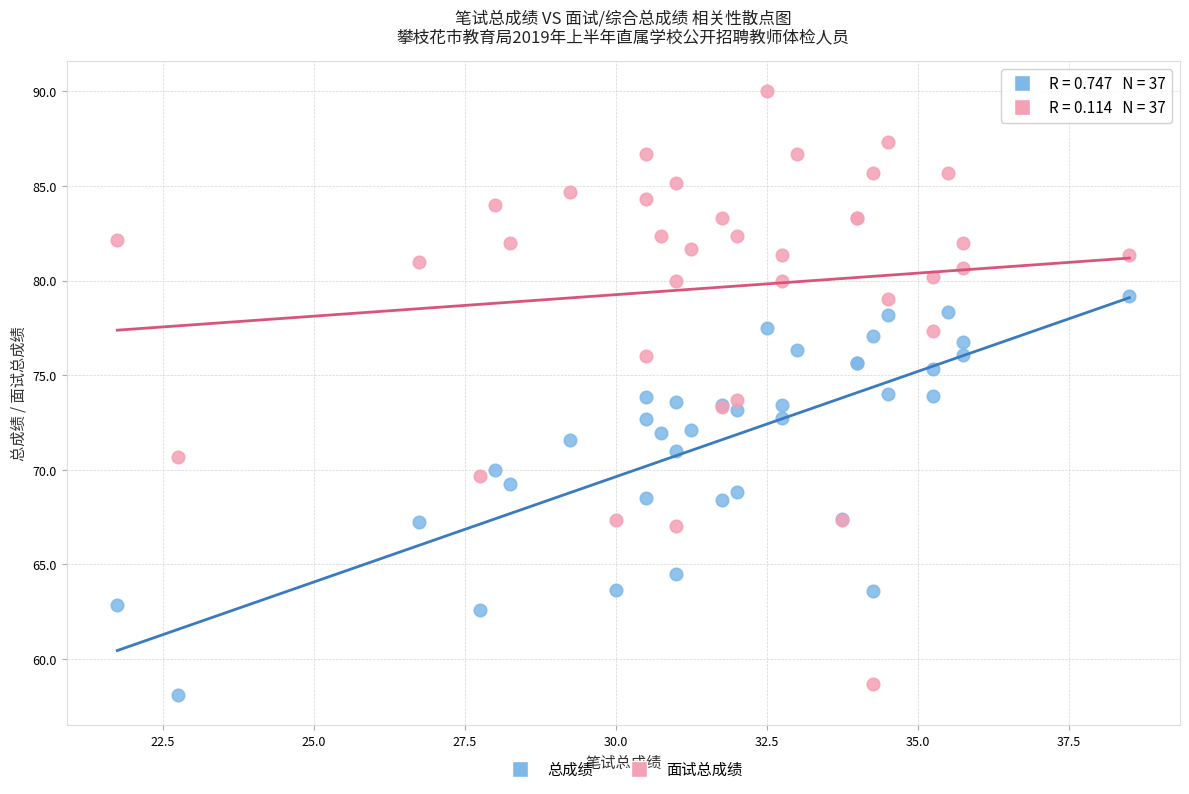

Which series contains the lowest Y value?

总成绩